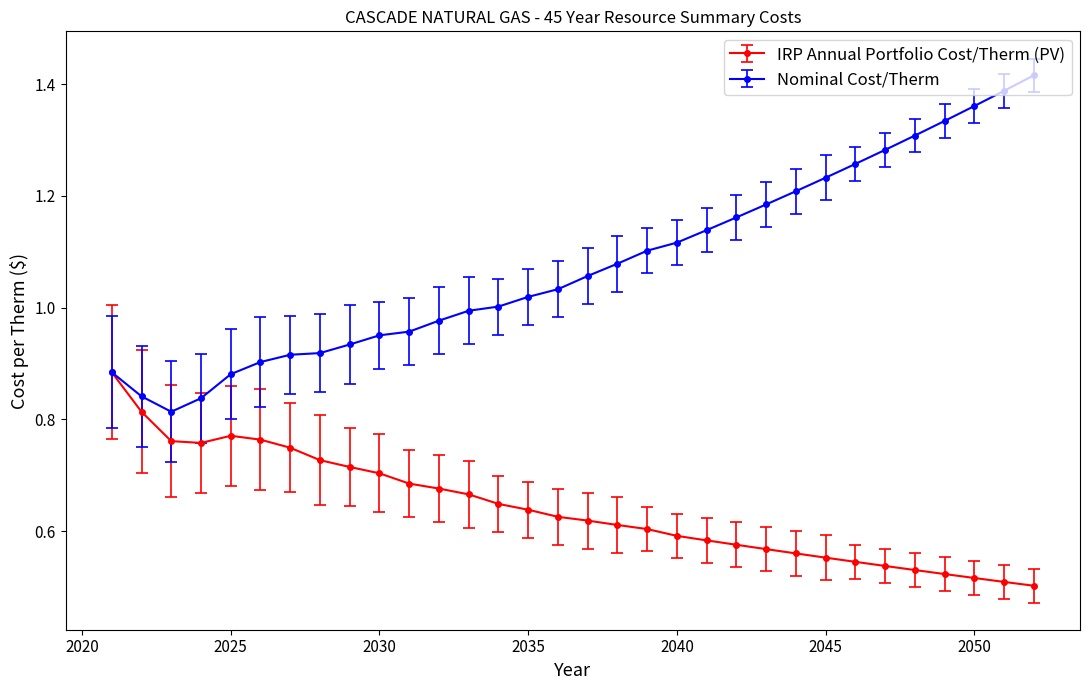

Rank the series by their maximum value, from highest to lowest.

Nominal Cost/Therm, IRP Annual Portfolio Cost/Therm (PV)